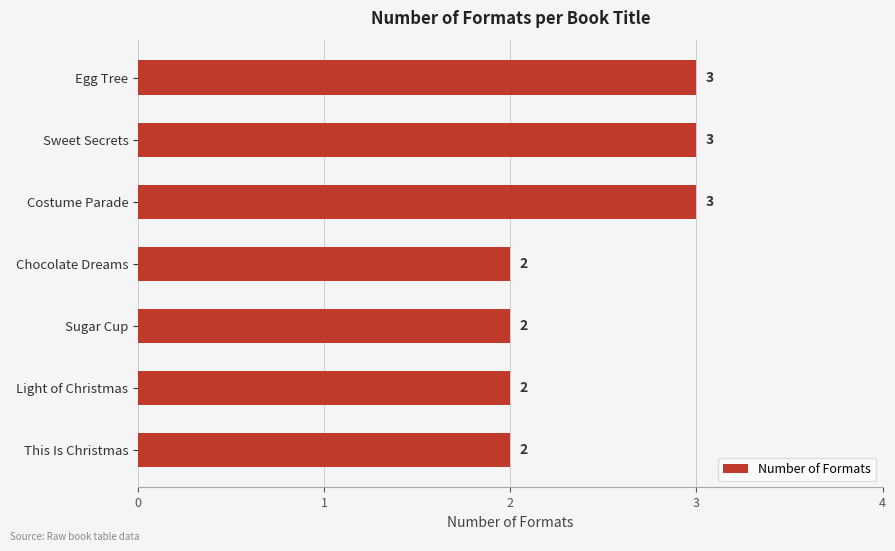

Reading bottom to top, transcribe all the data shown in this chart.

This Is Christmas=2	Light of Christmas=2	Sugar Cup=2	Chocolate Dreams=2	Costume Parade=3	Sweet Secrets=3	Egg Tree=3